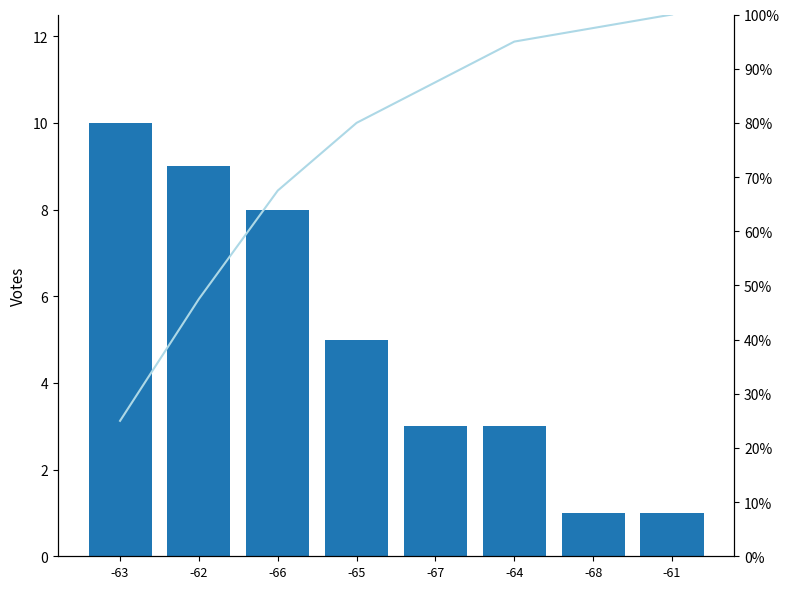

Which series has the widest spread of values?

Cumulative %